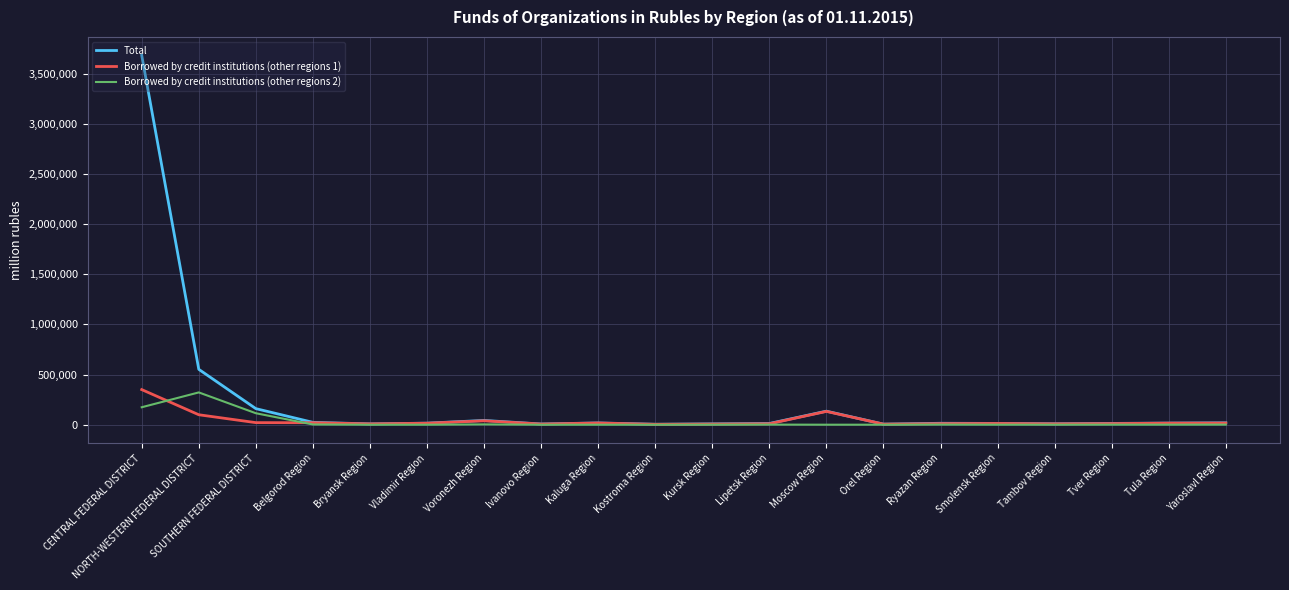

What is the highest value of the Total series?

3680354